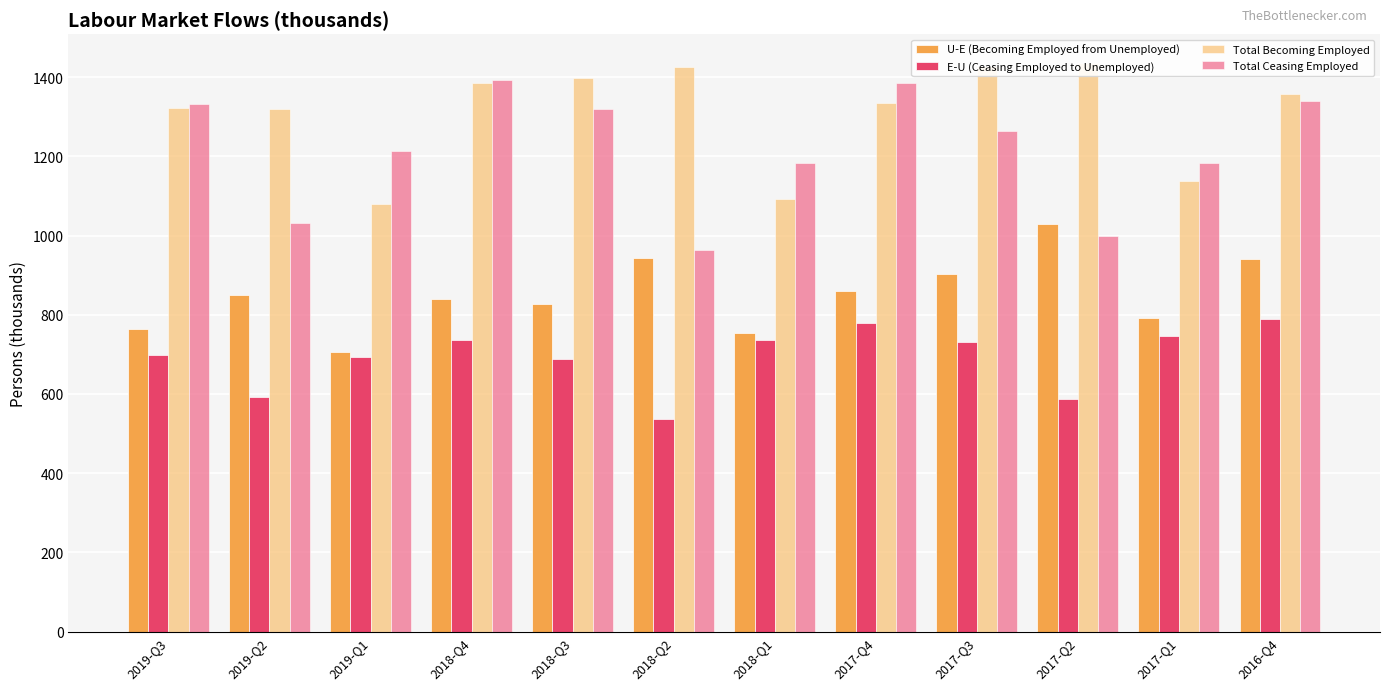

Which series has the largest total across all categories?

Total Becoming Employed